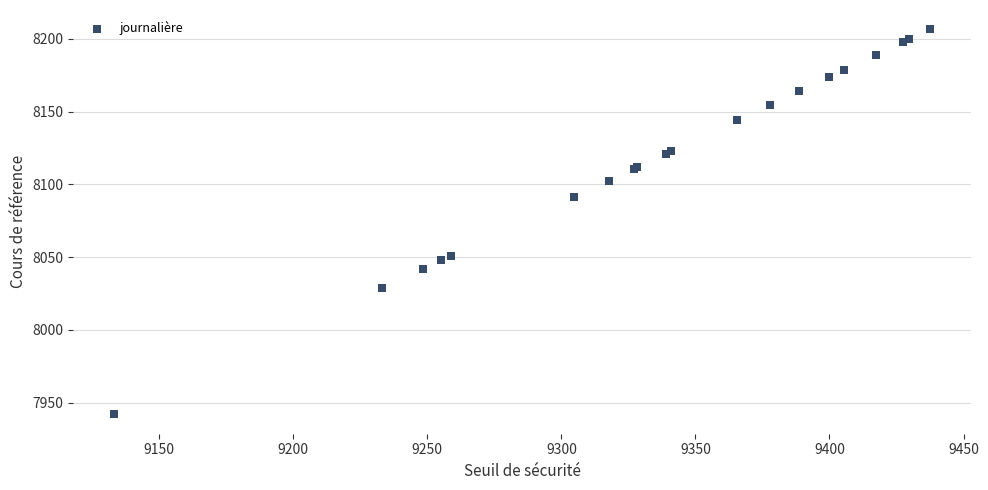

What Y value in the scatter plot is closest to 8074?

8091.0